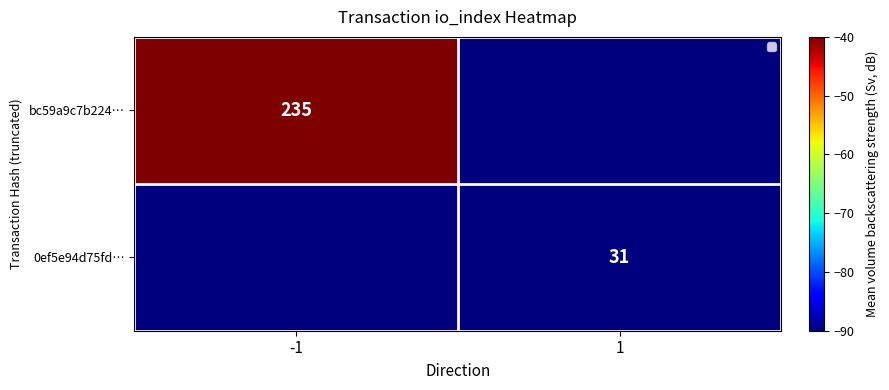

Is it true that 0ef5e94d75fd… equals 7 at 1?

False